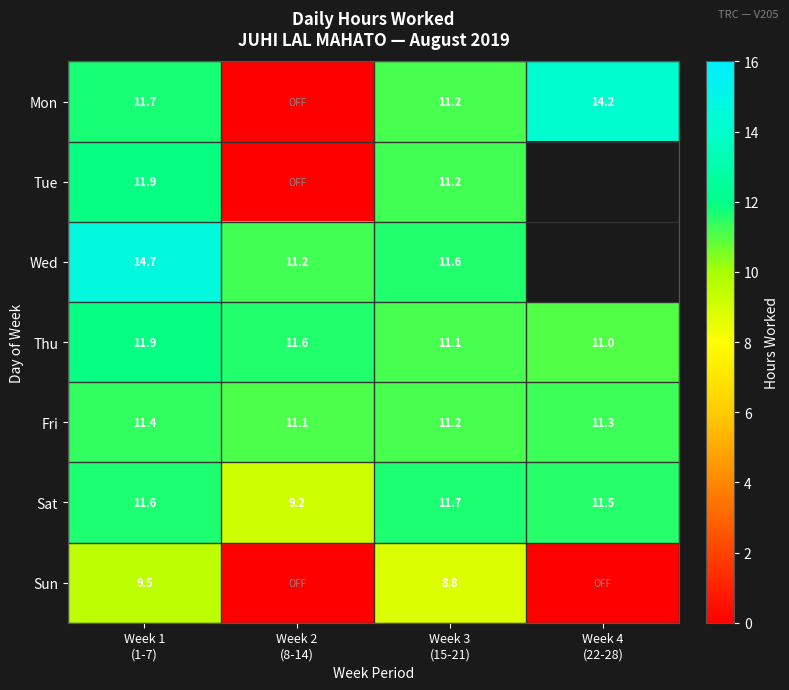

Is it true that Wed equals 4.8 at Week 3 (15-21)?

False